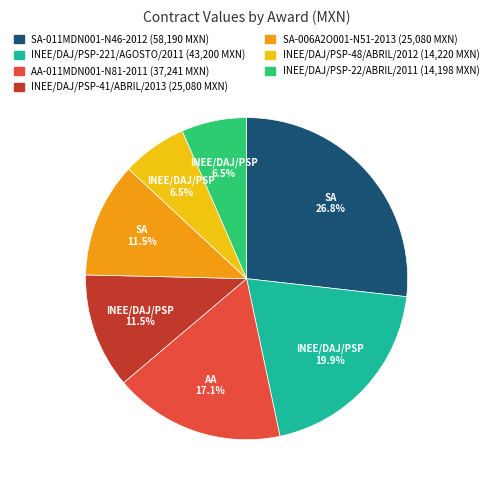

Which has a higher value, INEE/DAJ/PSP-22/ABRIL/2011 or AA-011MDN001-N81-2011?

AA-011MDN001-N81-2011